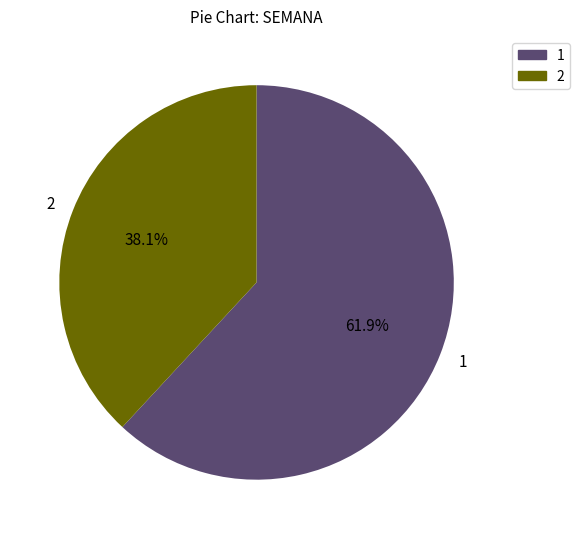

Combined, what portion of the pie is 2 and 1?

100.0%